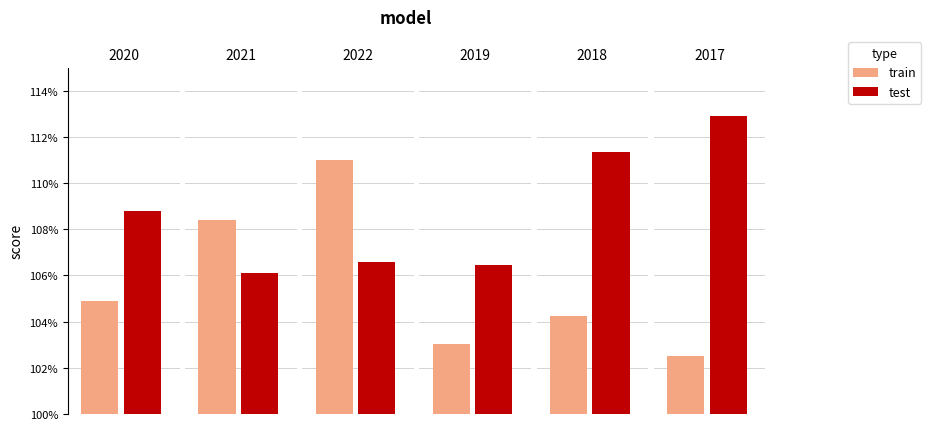

How many groups of bars are there?

6